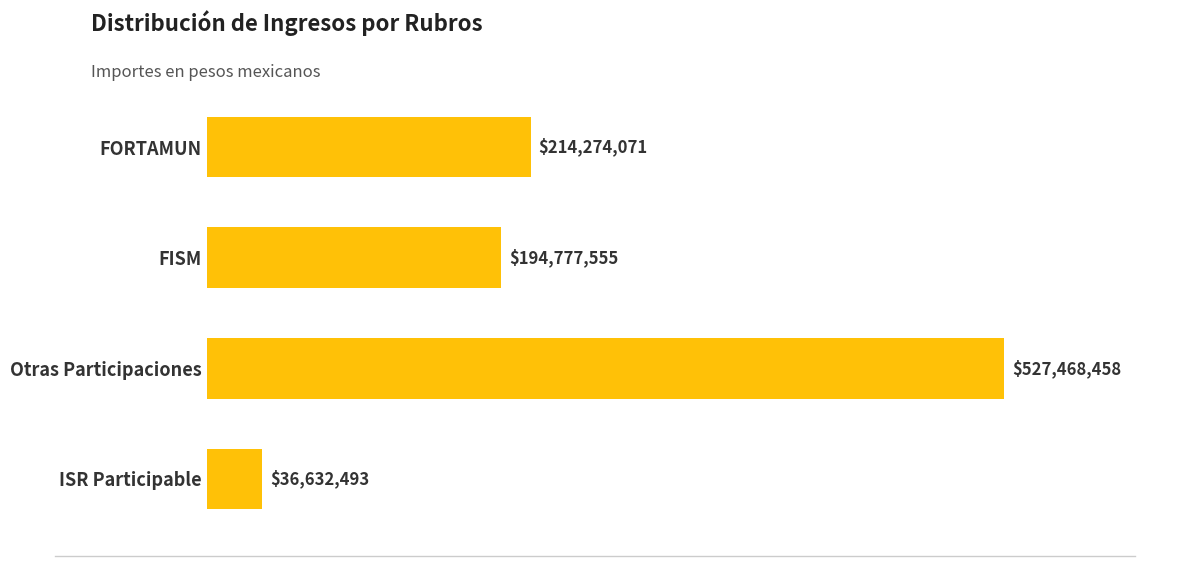

Rank the categories by value from lowest to highest.

ISR Participable, FISM, FORTAMUN, Otras Participaciones